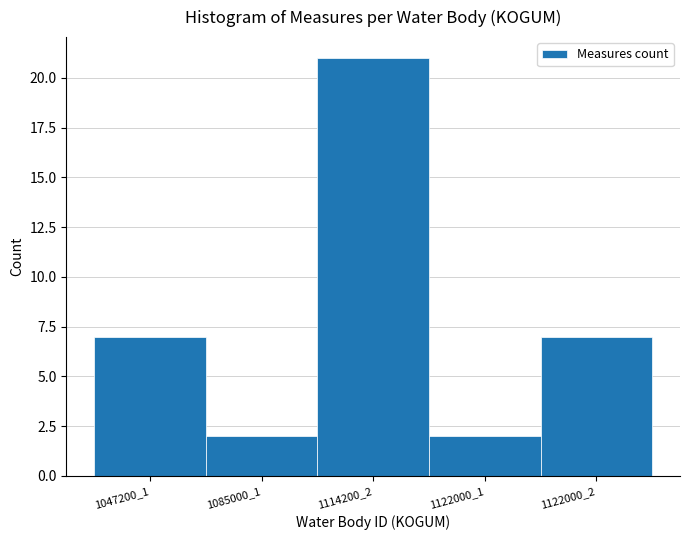

Reading left to right, list all the values displayed in this chart.

7	2	21	2	7